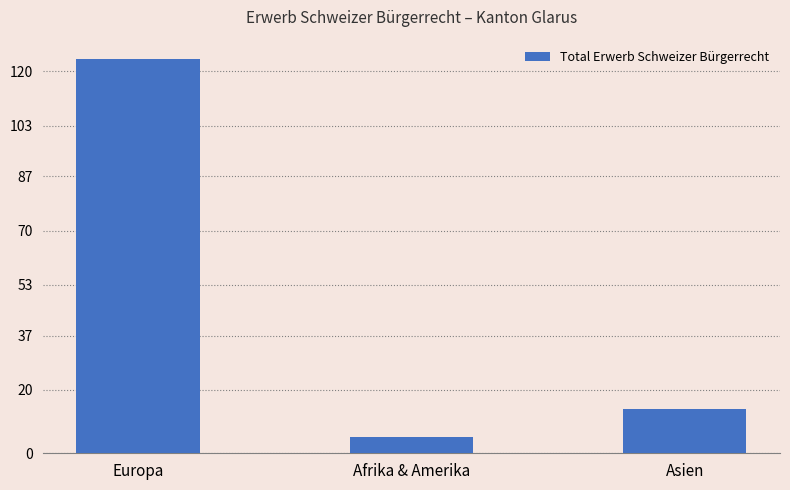

How many bars are there in total?

3